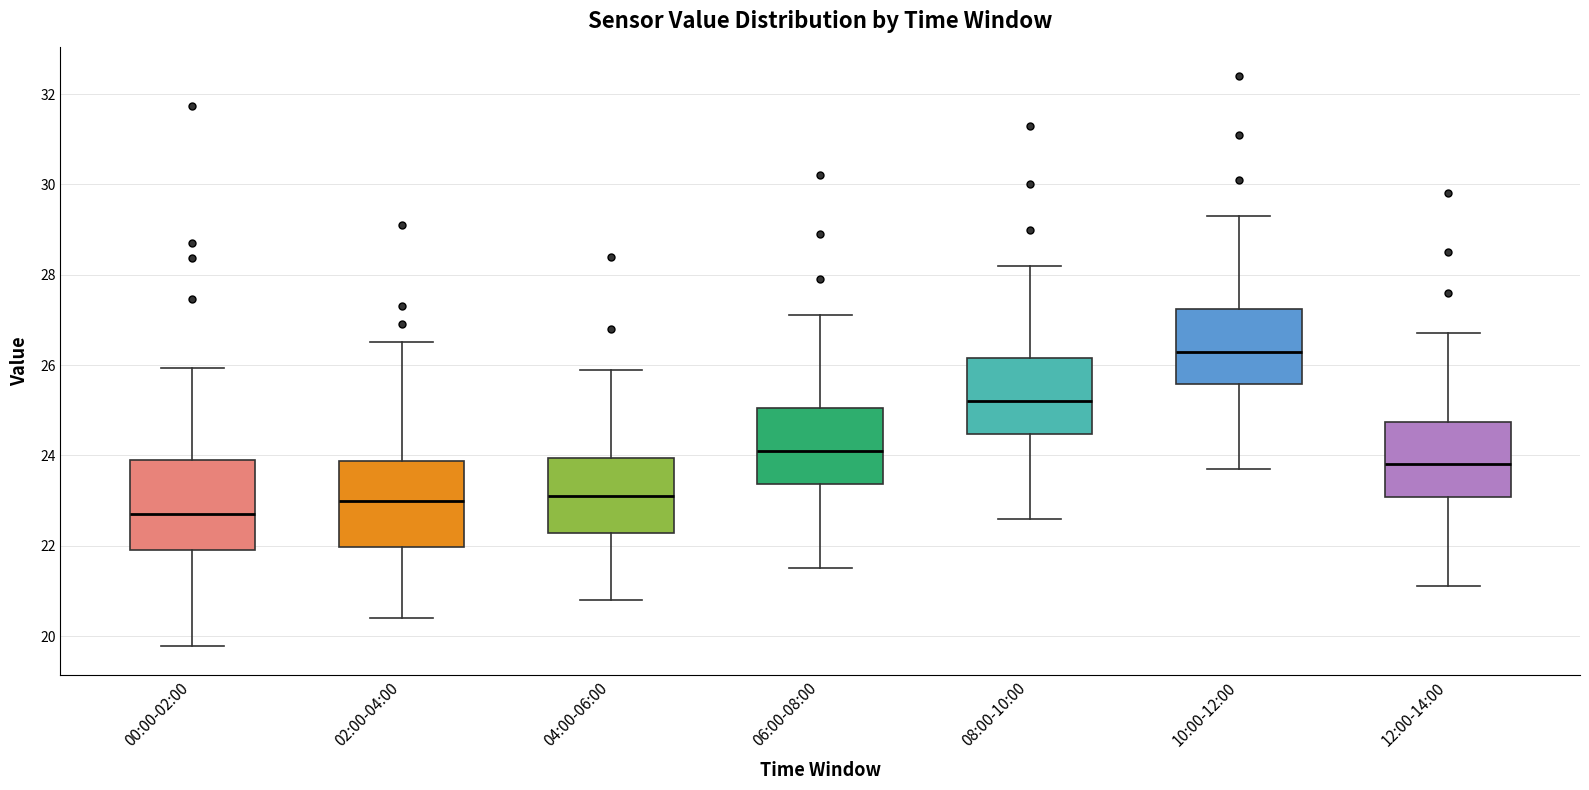

Reading left to right, read every box against the y-axis: the position of its median line, the range the box covers, and the ends of its whiskers. The values are not printed on the chart, so give them approximately, as read against the axis.

00:00-02:00: median 22.8, box 22.0 to 24.0, whiskers 19.8 to 26.0
02:00-04:00: median 23.0, box 22.0 to 23.8, whiskers 20.4 to 26.6
04:00-06:00: median 23.2, box 22.2 to 24.0, whiskers 20.8 to 26.0
06:00-08:00: median 24.2, box 23.4 to 25.0, whiskers 21.6 to 27.2
08:00-10:00: median 25.2, box 24.4 to 26.2, whiskers 22.6 to 28.2
10:00-12:00: median 26.4, box 25.6 to 27.2, whiskers 23.8 to 29.4
12:00-14:00: median 23.8, box 23.0 to 24.8, whiskers 21.2 to 26.8